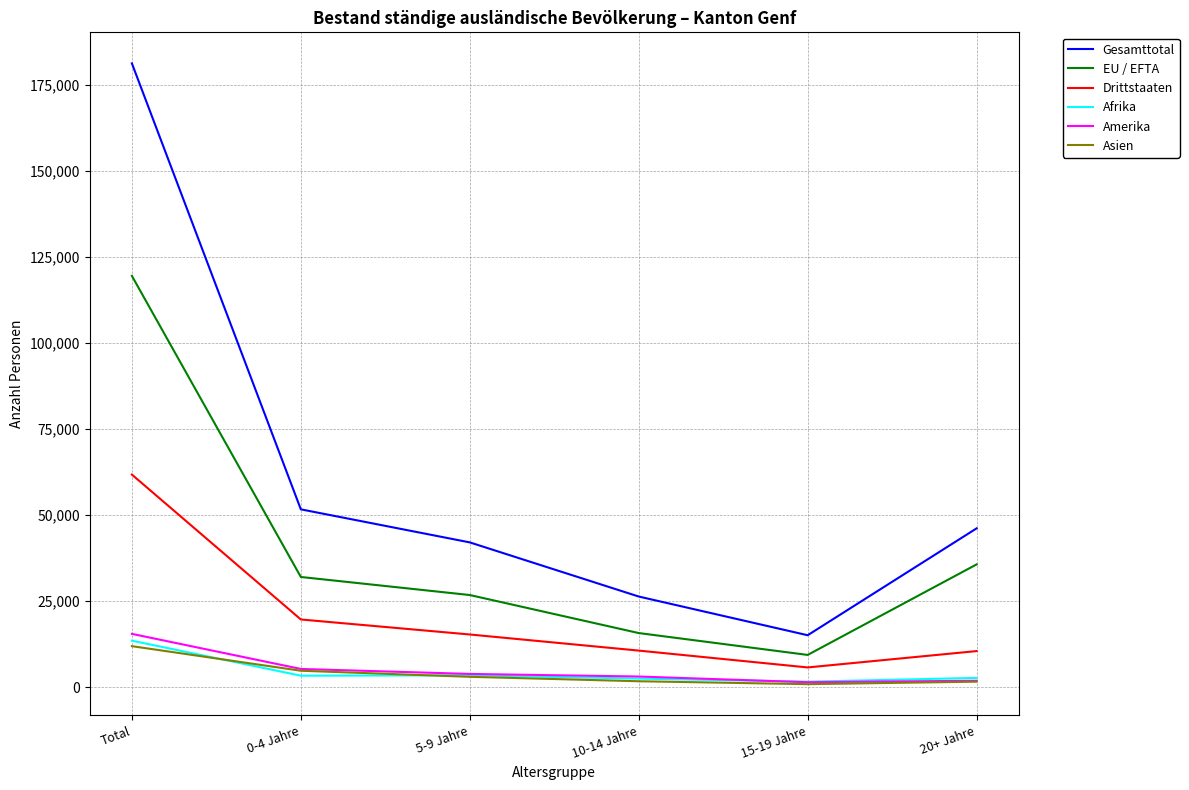

What is the difference between the maximum and second lowest values in the EU / EFTA series?

103749